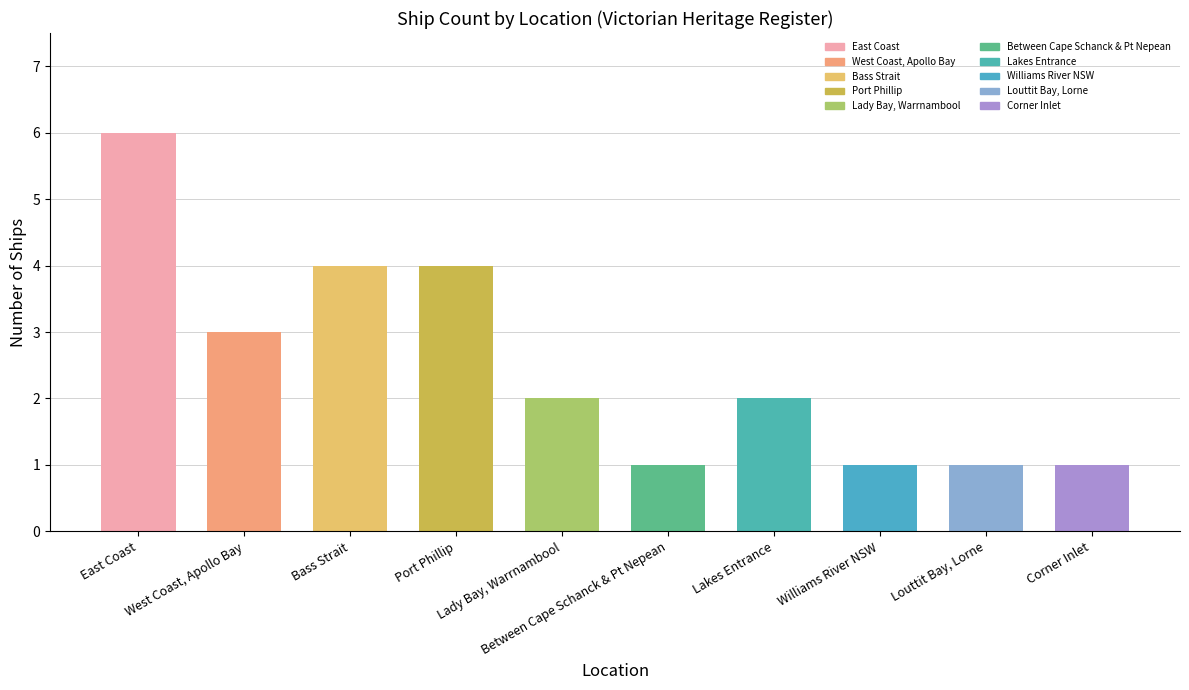

How many data points does each series have?

10